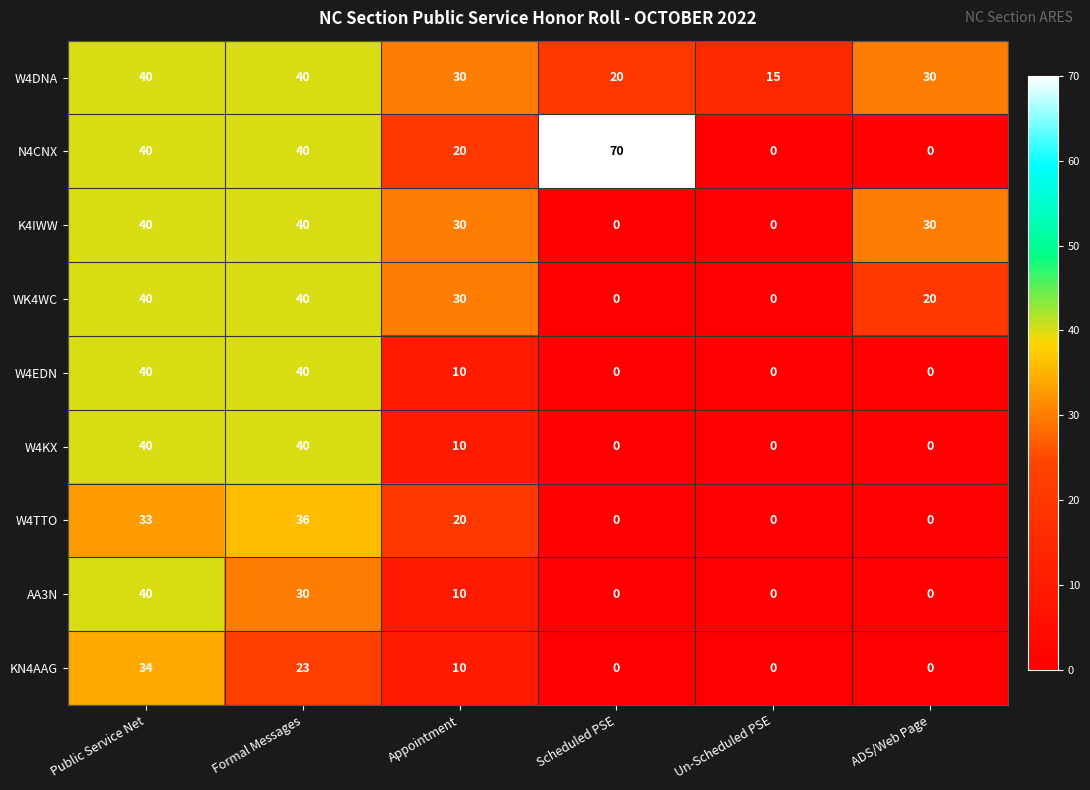

At how many categories does at least one series exceed 27?

5